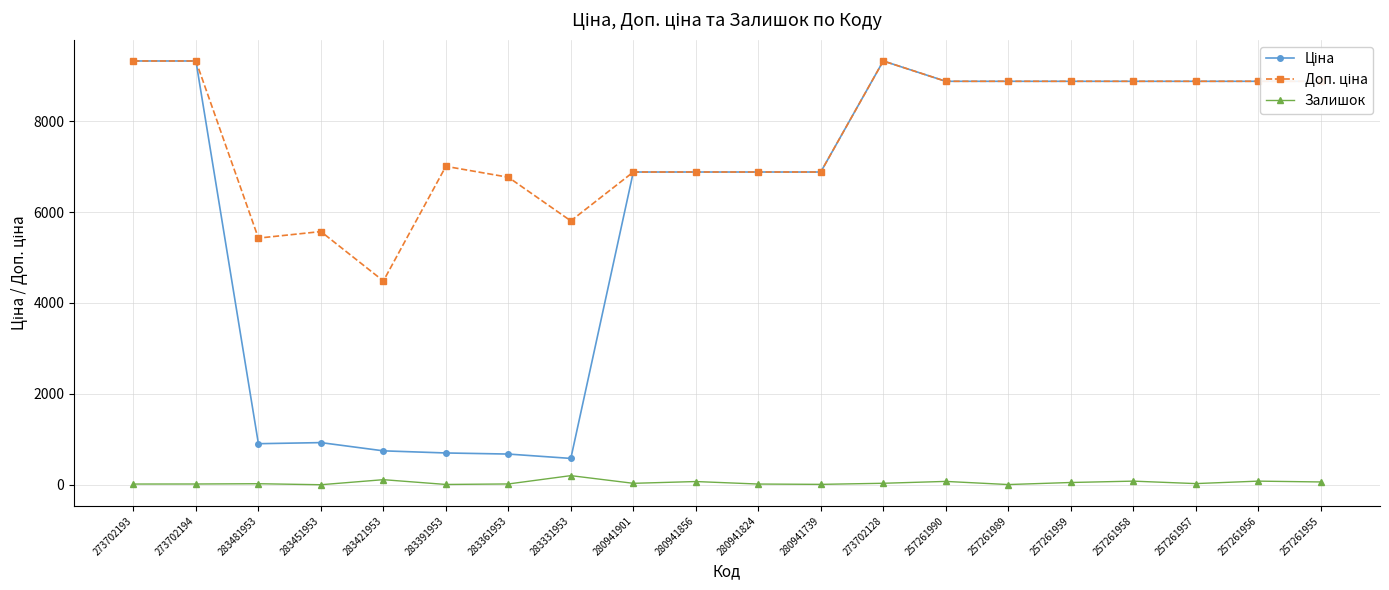

The Залишок series shows 19.0 at 283361953. True or false?

True